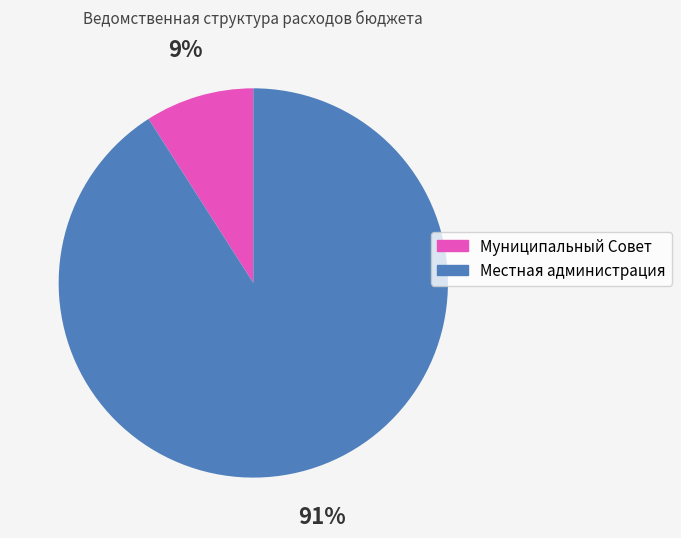

Is the sum of Местная администрация and Муниципальный Совет greater than half?

Yes